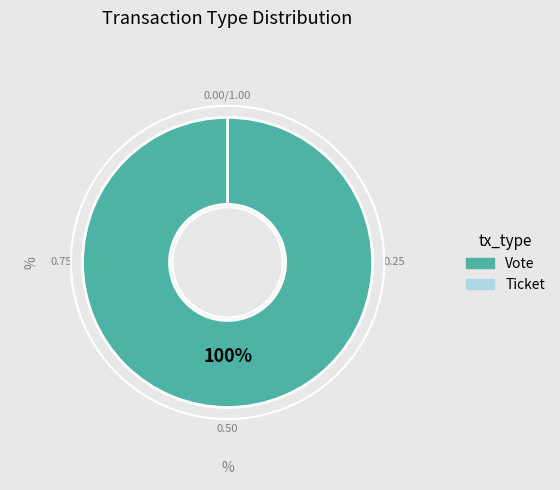

What percentage do Vote and Ticket together represent?

100.0%